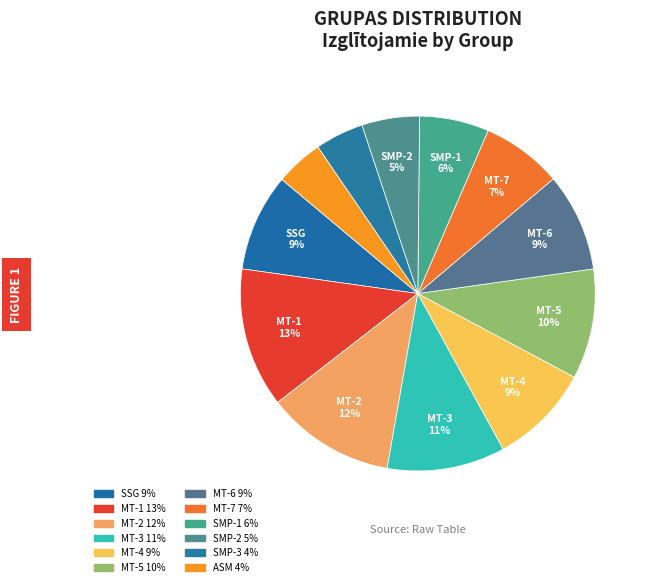

What percentage is NOT represented by MT-3?

89.2%